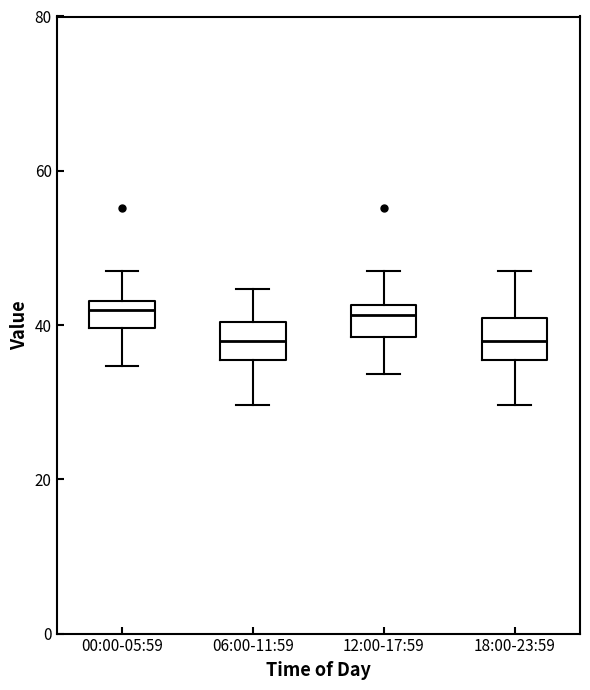

Reading left to right, transcribe this box plot: for each box, give where its median line is, the range the box spans, and where its two whiskers end, as read against the y-axis. The values are not printed on the chart, so give them approximately, as read against the axis.

00:00-05:59: median 42, box 40 to 44, whiskers 34 to 48
06:00-11:59: median 38, box 36 to 40, whiskers 30 to 44
12:00-17:59: median 42 (just below the box's upper edge), box 38 to 42, whiskers 34 to 48
18:00-23:59: median 38, box 36 to 40, whiskers 30 to 48